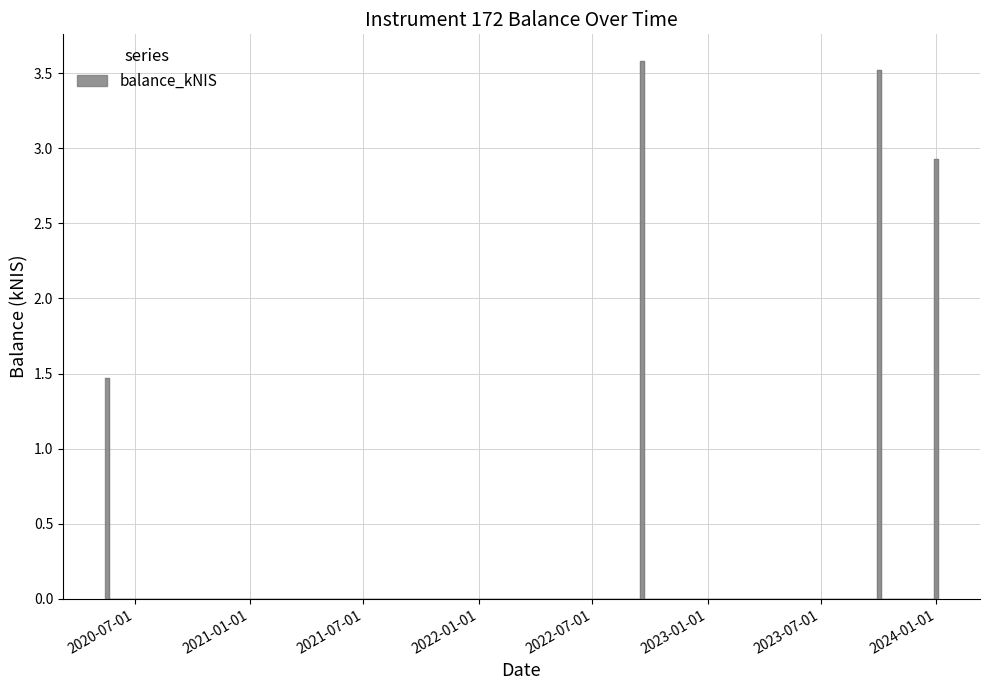

List the labels in order of value, smallest first.

2020-05-21, 2022-09-22, 2023-10-05, 2024-01-04, 2020-05-14, 2023-12-28, 2023-09-28, 2022-09-15